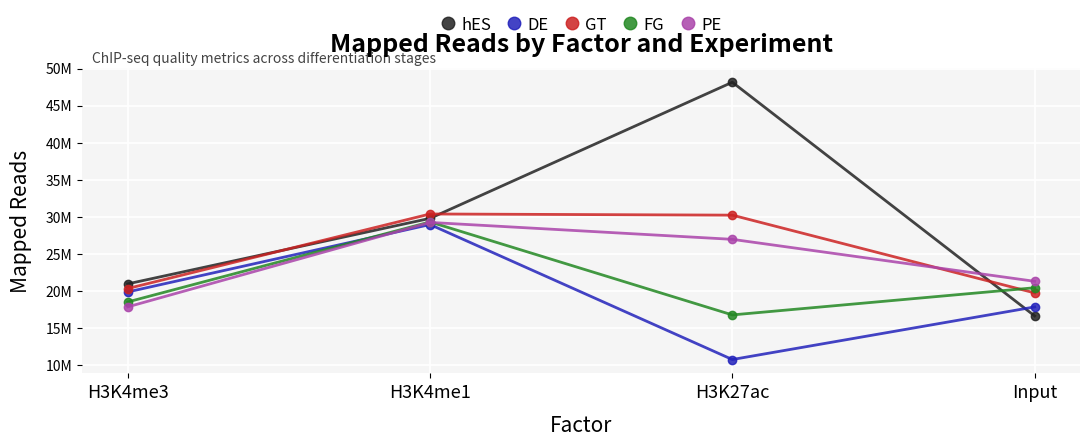

The value of PE at H3K27ac is 15498369. True or false?

False